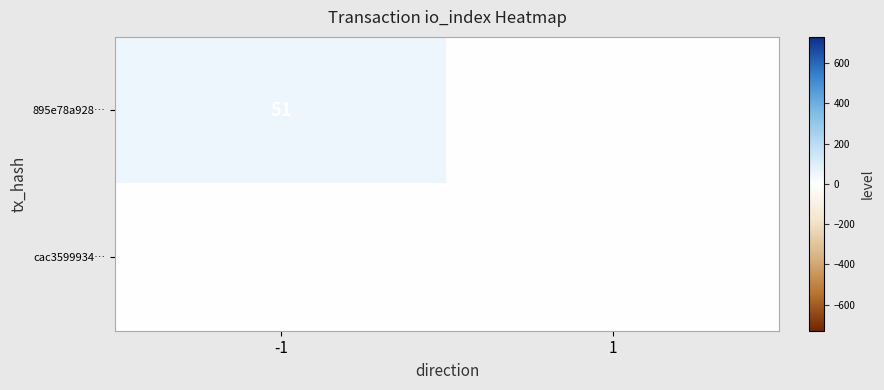

How many series are shown in this chart?

2